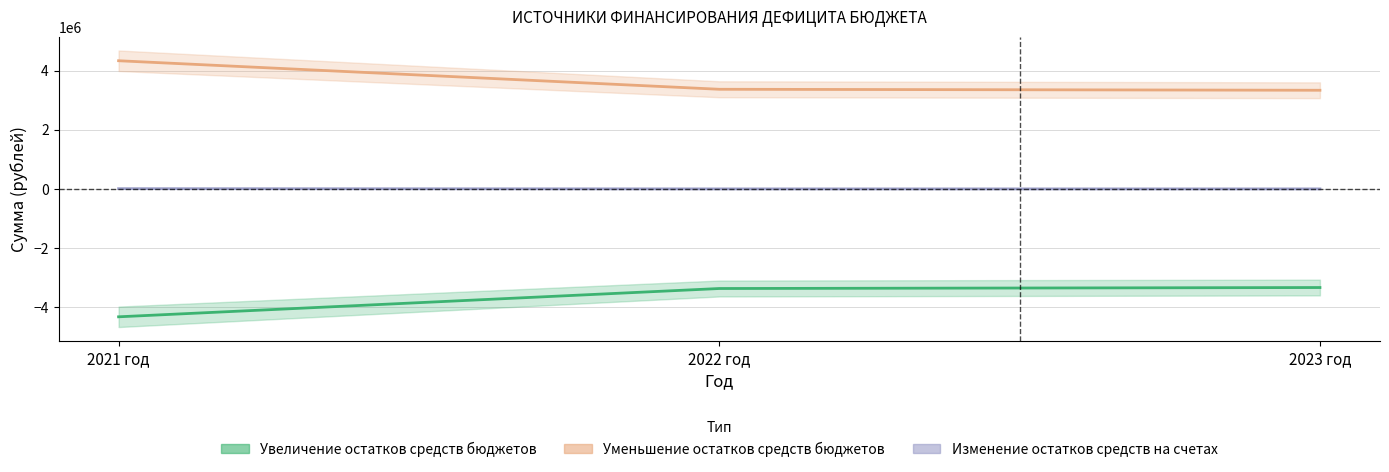

Is it true that Изменение остатков средств на счетах equals 5218.7 at 2022 год?

False